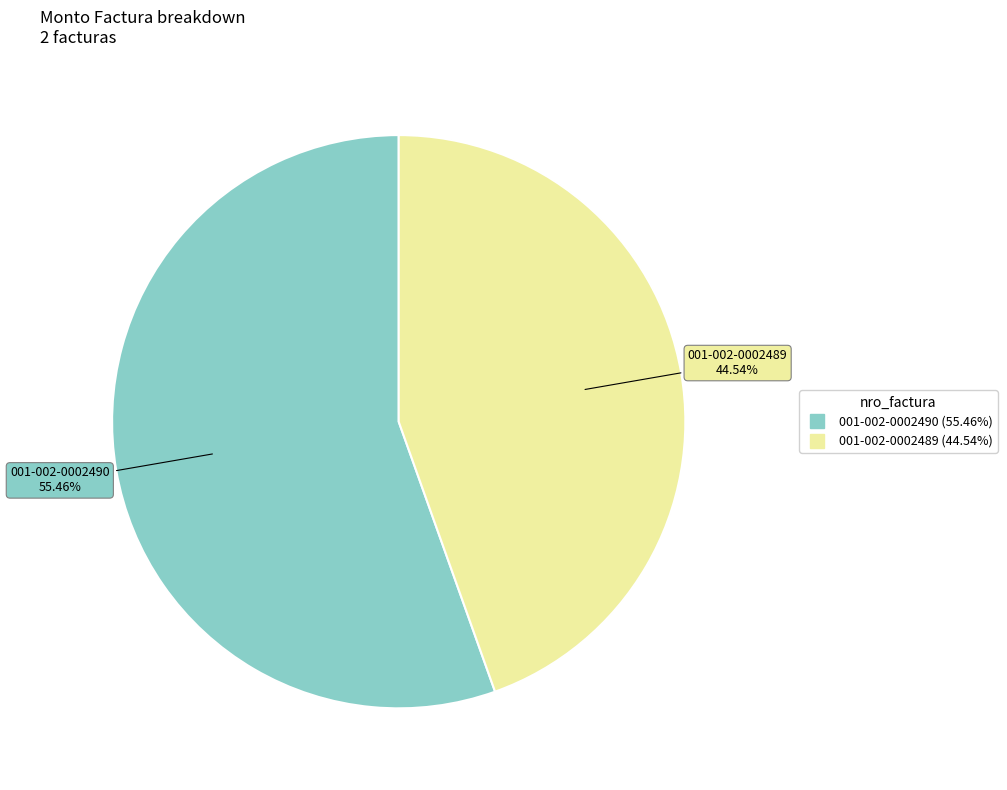

What percentage is the 001-002-0002489 slice, to the nearest percent?

45%